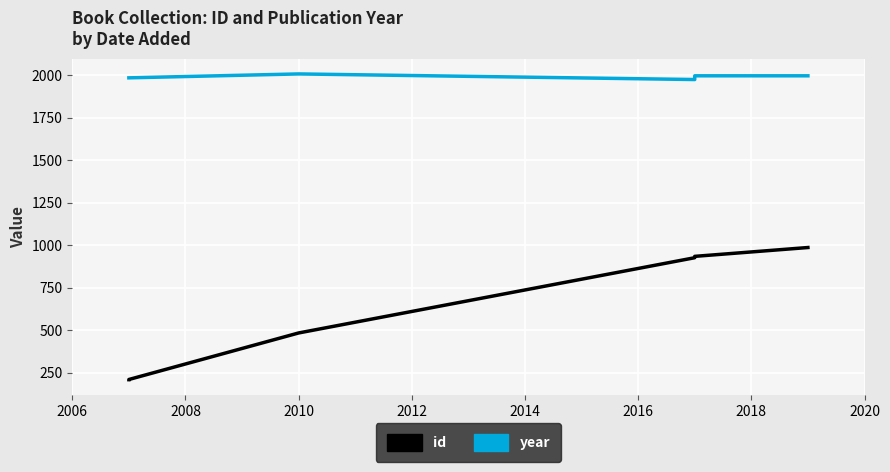

What is the greatest value displayed?

2009